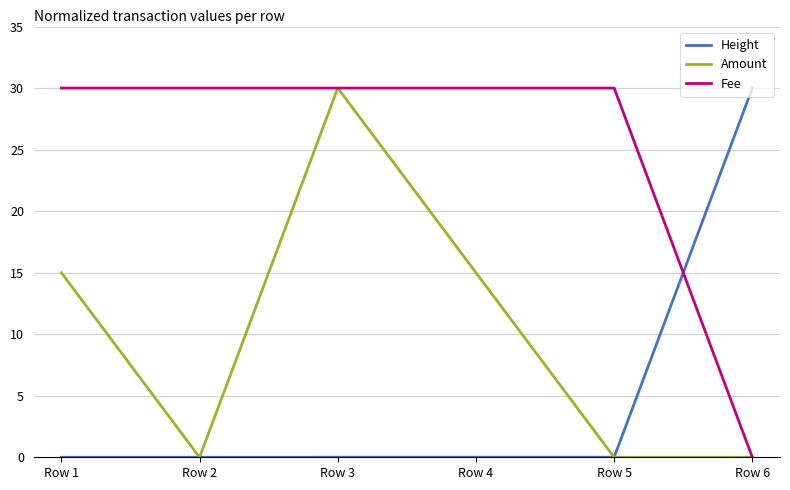

What is the spread (max minus min) of values at Row 6?

30.0